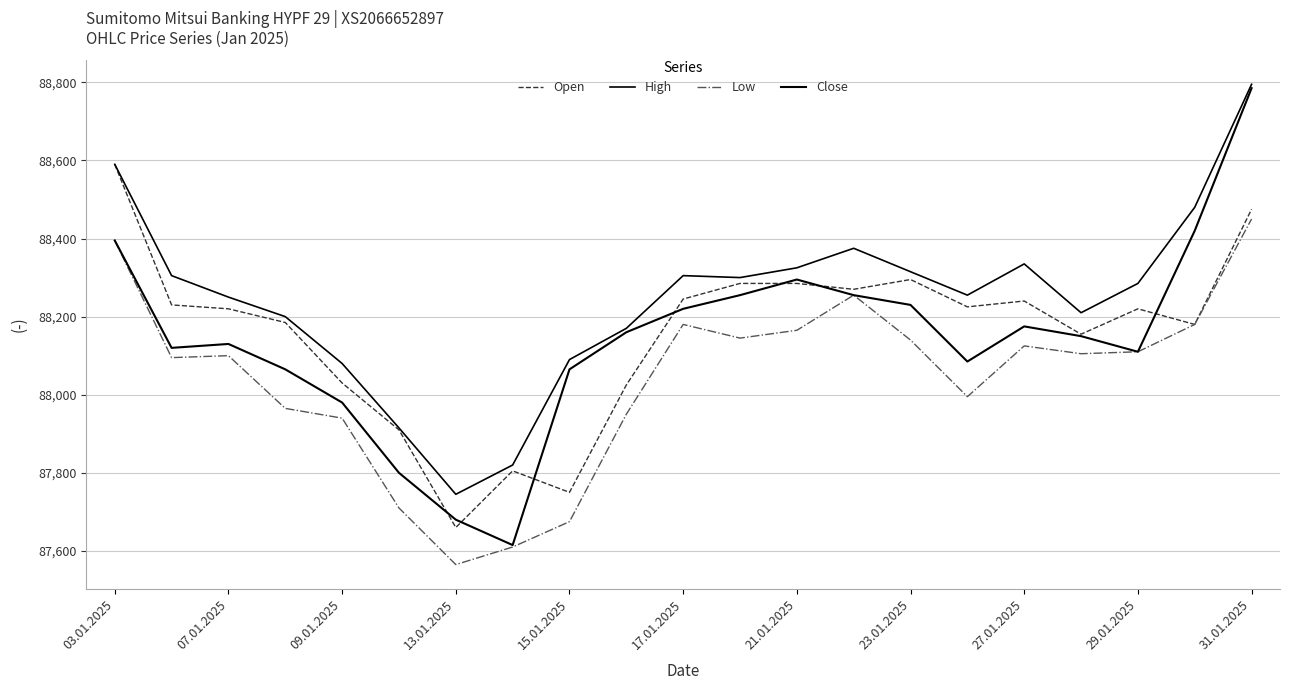

How many lines are shown in the chart?

4